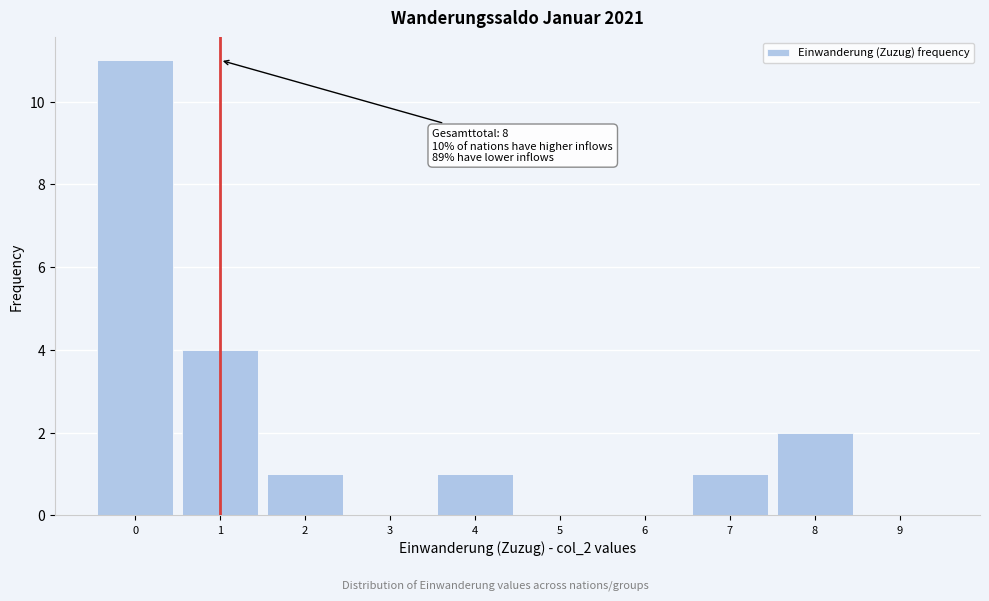

Over which range of the x-axis is the bar tallest?

-0.5 to 0.5